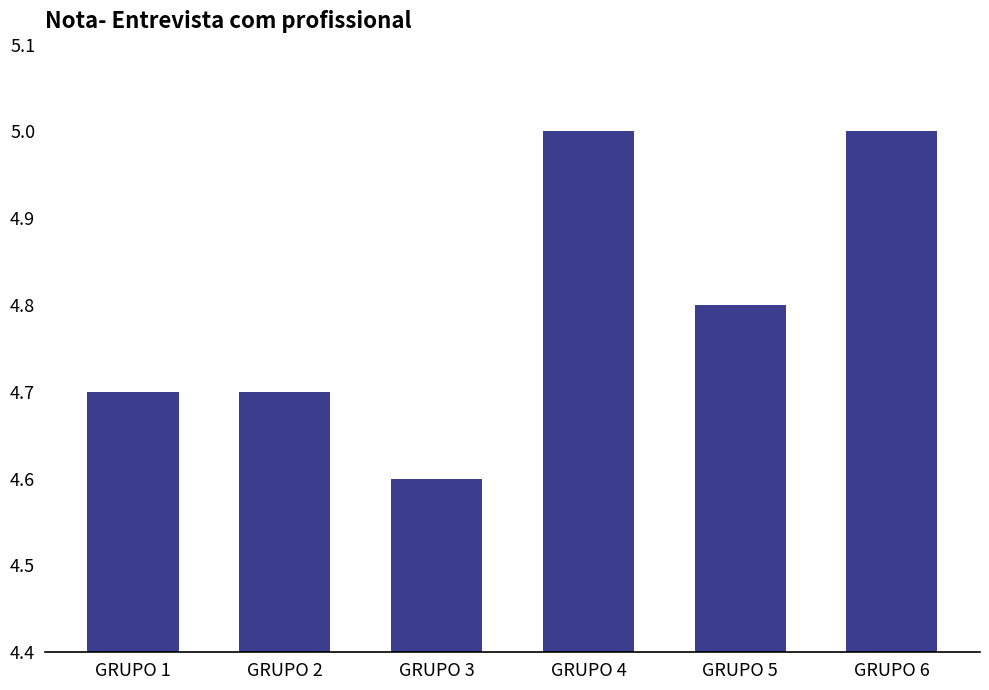

Is it true that the value at GRUPO 5 is 3.1?

False